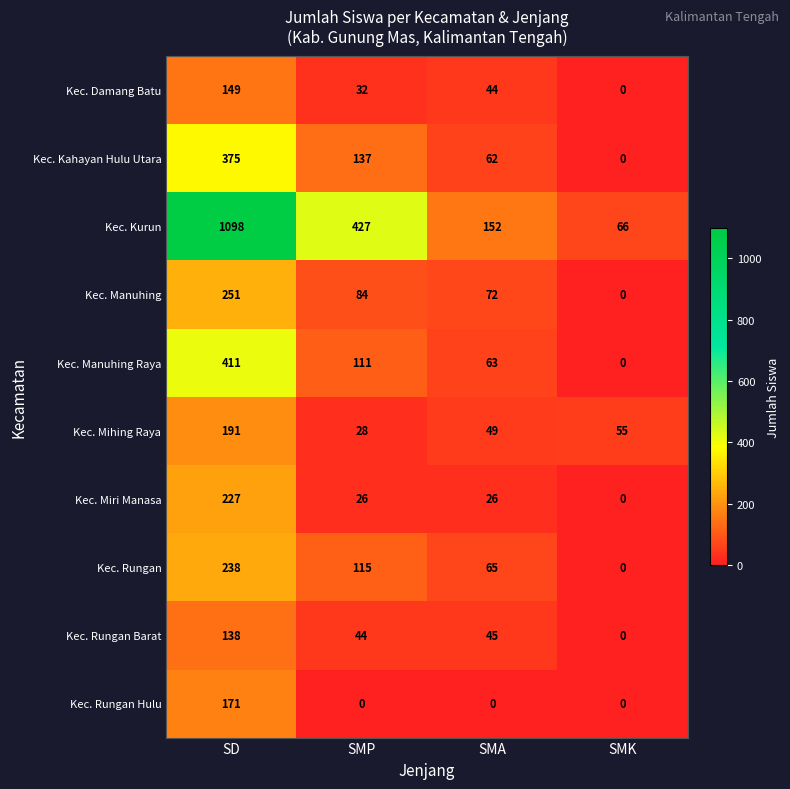

At which category does the chart reach its peak across all series?

SD